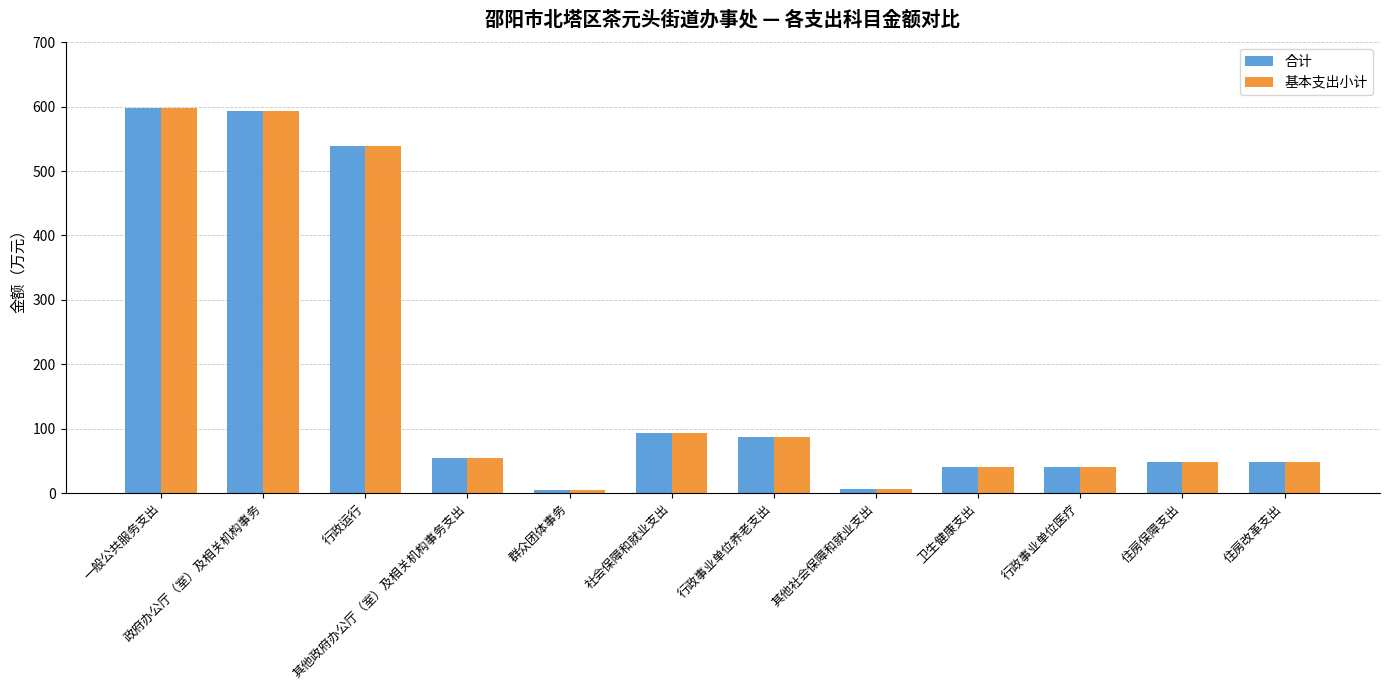

How many groups of bars are there?

12